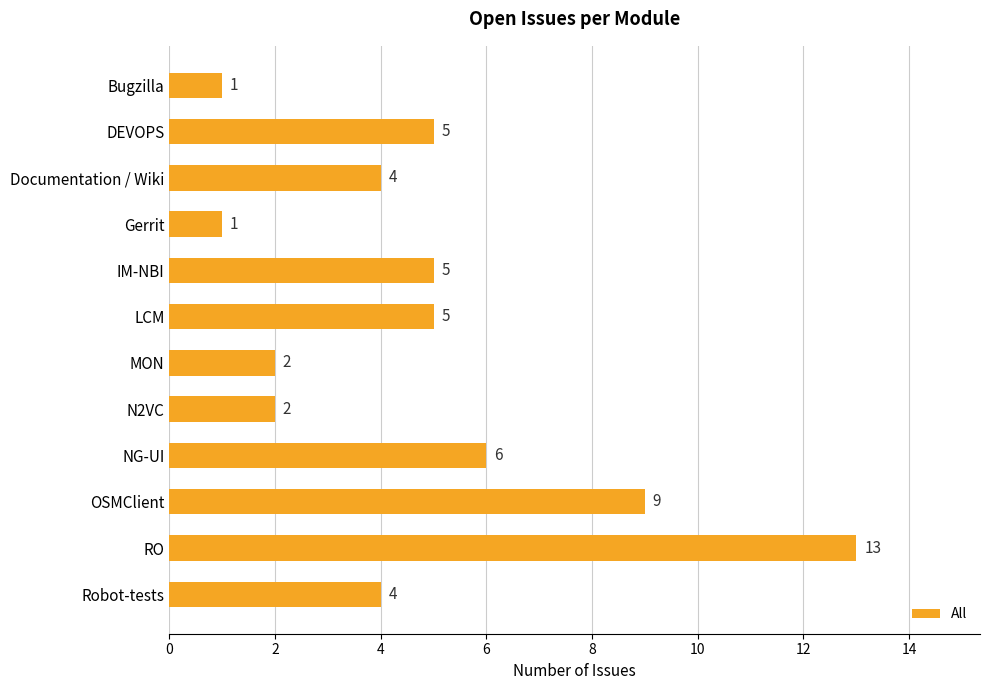

The value at DEVOPS is 3. True or false?

False